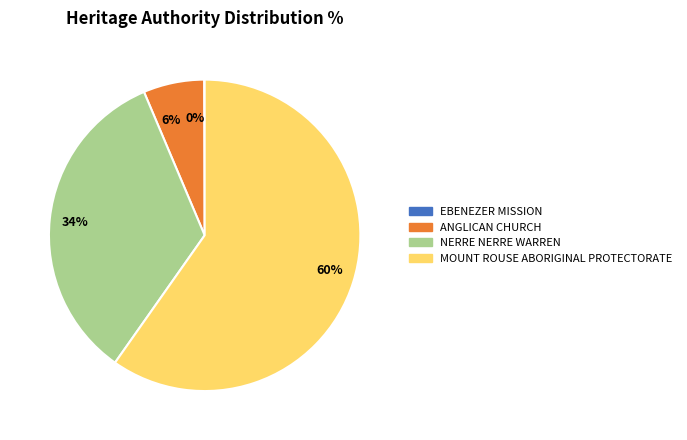

True or false: 6% accounts for 6% of the total.

True